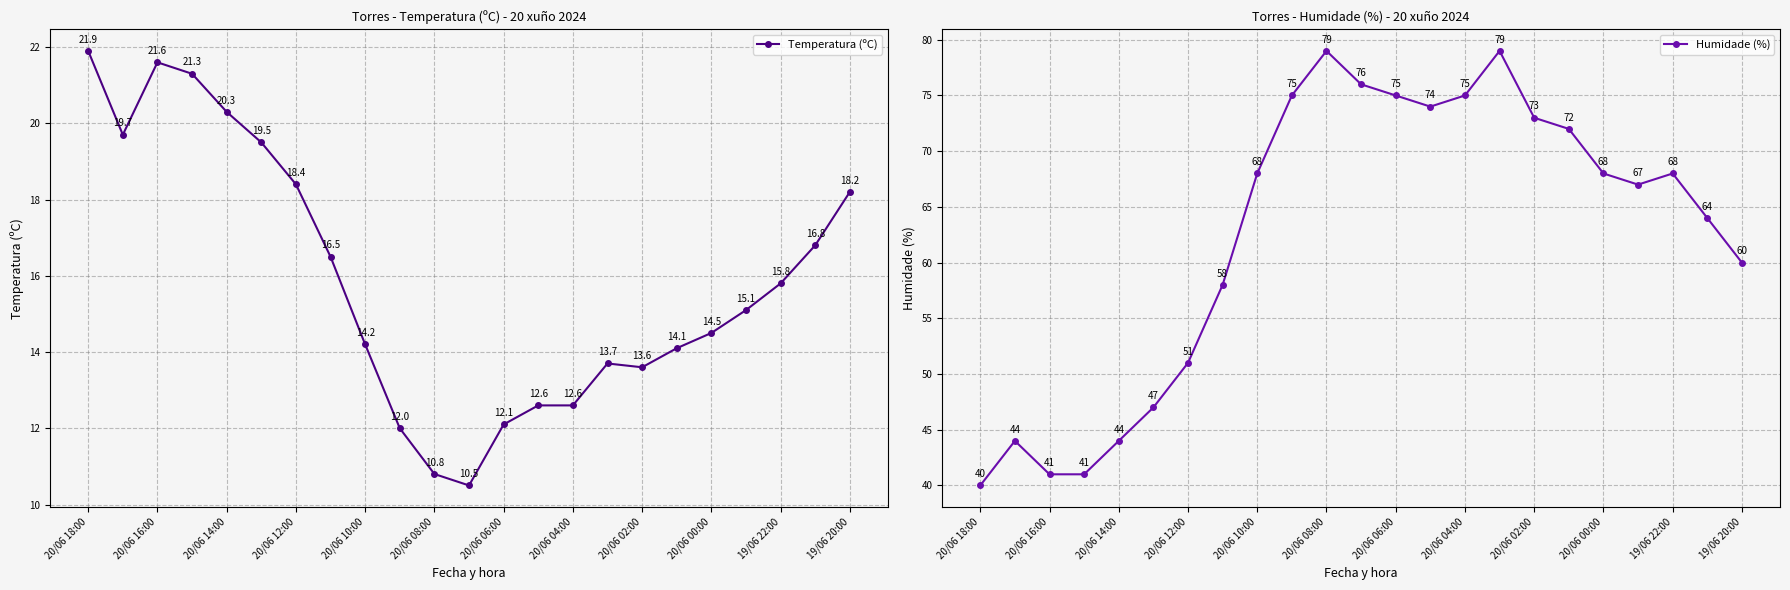

How many lines are shown in the chart?

2